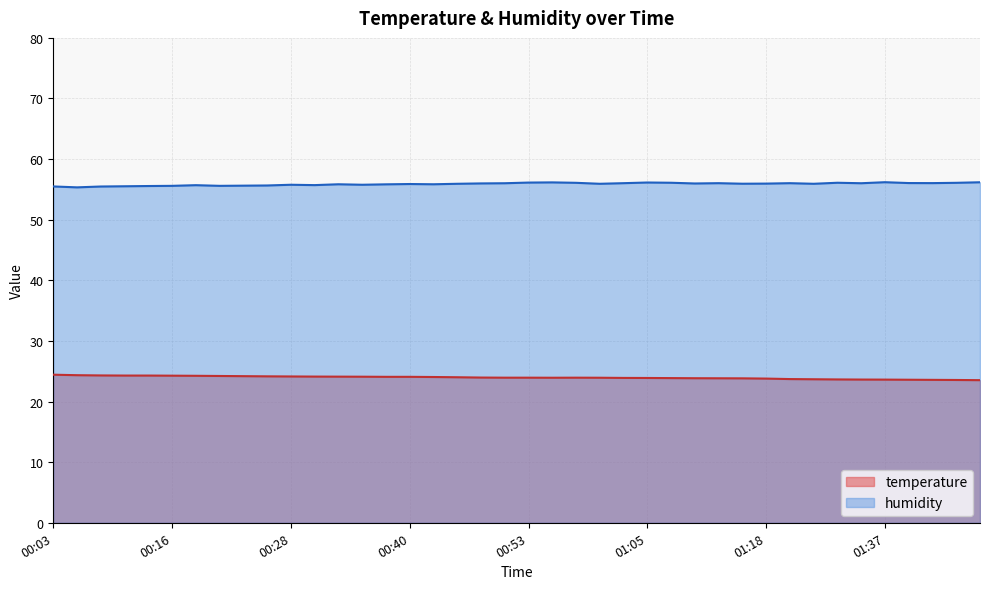

Reading left to right, list all the values displayed in this chart.

temperature: 00:03=24.4	00:06=24.4	00:08=24.3	00:11=24.3	00:13=24.3	00:16=24.3	00:18=24.2	00:21=24.2	00:23=24.2	00:26=24.2	00:28=24.1	00:30=24.1	00:33=24.1	00:35=24.1	00:38=24.1	00:40=24.1	00:43=24.1	00:45=24.0	00:48=24.0	00:50=23.9	00:53=23.9	00:55=23.9	00:58=23.9	01:00=23.9	01:03=23.9	01:05=23.9	01:08=23.9	01:10=23.9	01:13=23.8	01:15=23.8	01:18=23.8	01:26=23.7	01:29=23.7	01:31=23.6	01:34=23.6	01:37=23.6	01:40=23.6	01:43=23.6	01:45=23.6	01:50=23.5
humidity: 00:03=55.5	00:06=55.3	00:08=55.5	00:11=55.5	00:13=55.6	00:16=55.6	00:18=55.7	00:21=55.6	00:23=55.6	00:26=55.6	00:28=55.8	00:30=55.7	00:33=55.9	00:35=55.8	00:38=55.8	00:40=55.9	00:43=55.9	00:45=55.9	00:48=56.0	00:50=56.0	00:53=56.1	00:55=56.2	00:58=56.1	01:00=55.9	01:03=56.0	01:05=56.1	01:08=56.1	01:10=56.0	01:13=56.0	01:15=55.9	01:18=56.0	01:26=56.0	01:29=55.9	01:31=56.1	01:34=56.0	01:37=56.2	01:40=56.0	01:43=56.0	01:45=56.1	01:50=56.2